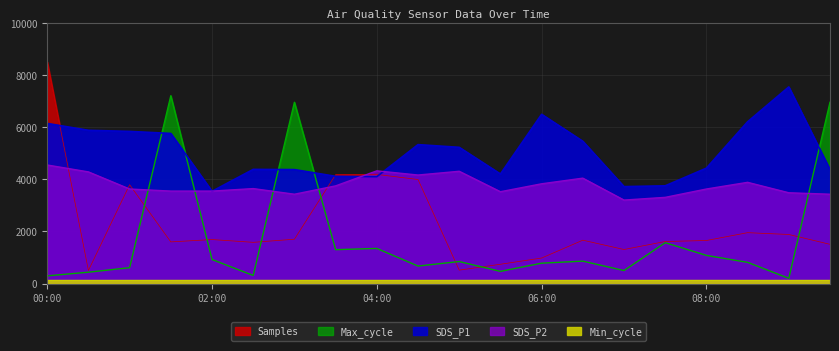

Between 00:00 and 03:00, which series saw the biggest shift?

Samples